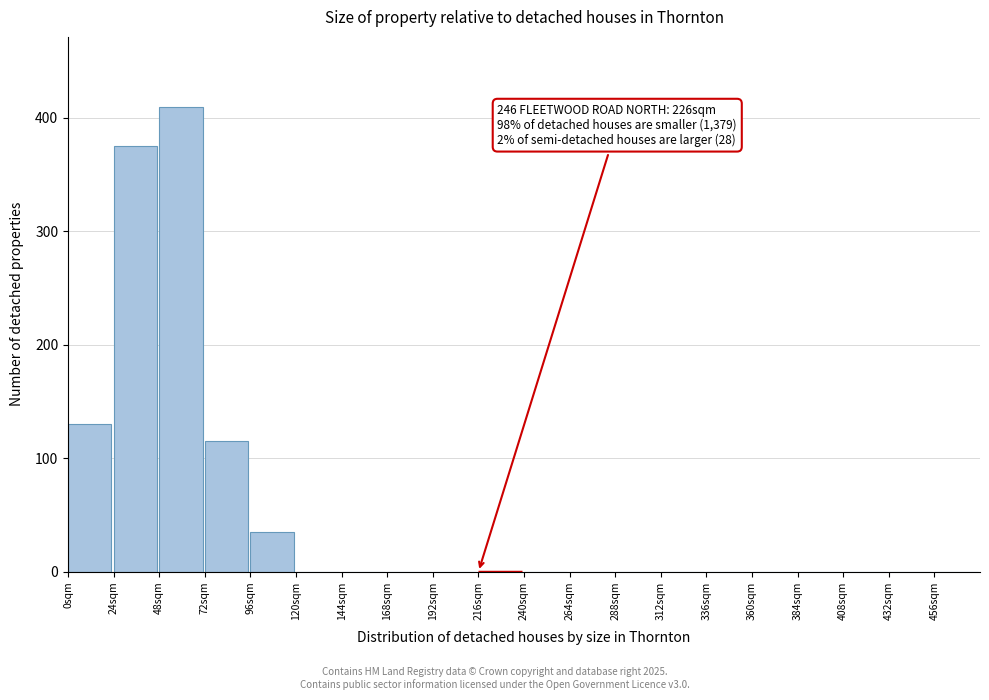

Reading left to right, list all the values displayed in this chart.

0sqm=130	24sqm=375	48sqm=410	72sqm=115	96sqm=35	120sqm=0	144sqm=0	168sqm=0	192sqm=0	216sqm=0	240sqm=0	264sqm=0	288sqm=0	312sqm=0	336sqm=0	360sqm=0	384sqm=0	408sqm=0	432sqm=0	456sqm=0